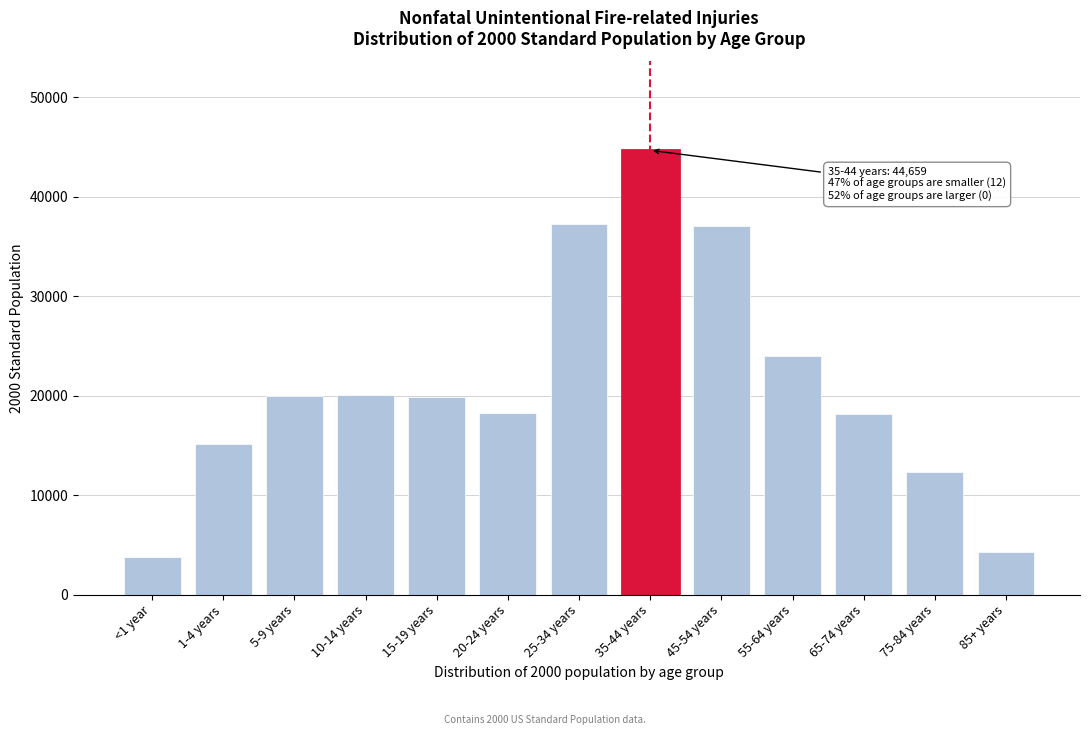

What is the change in value from 1-4 years to 85+ years?

-10933